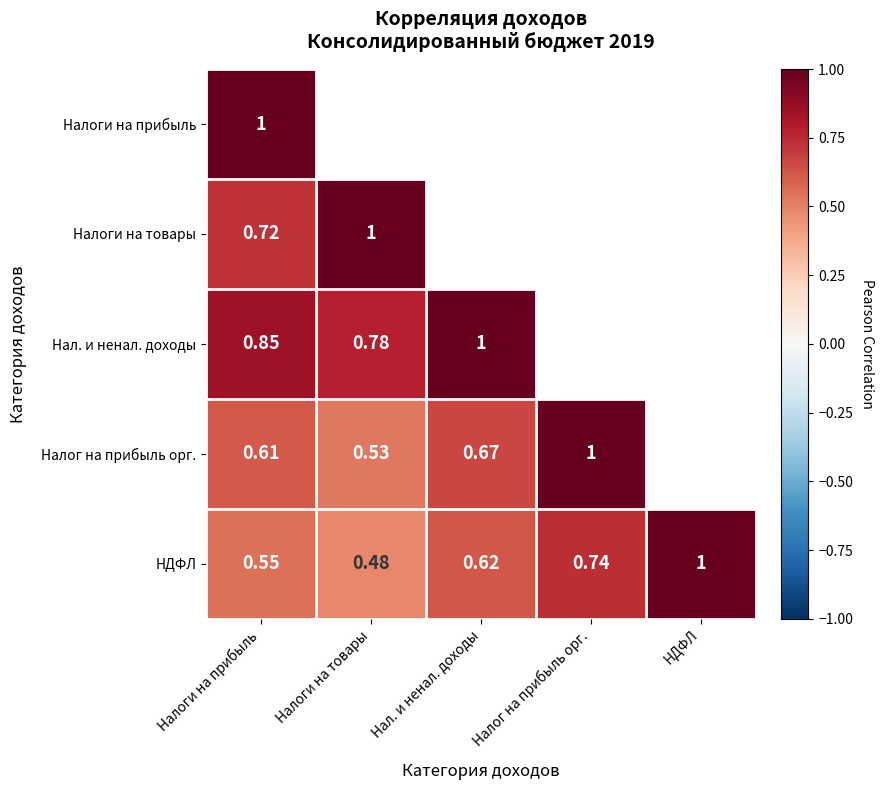

Is the value of Налоги на прибыль at Налоги на прибыль greater than the value of Нал. и ненал. доходы at Налоги на прибыль?

Yes